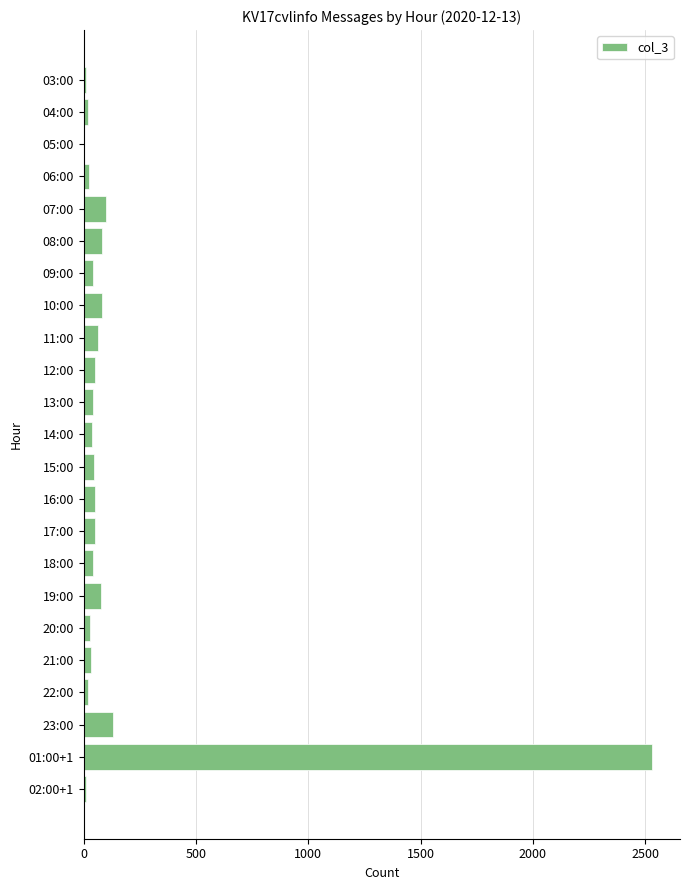

The chart shows a value of 51 at 12:00. True or false?

True